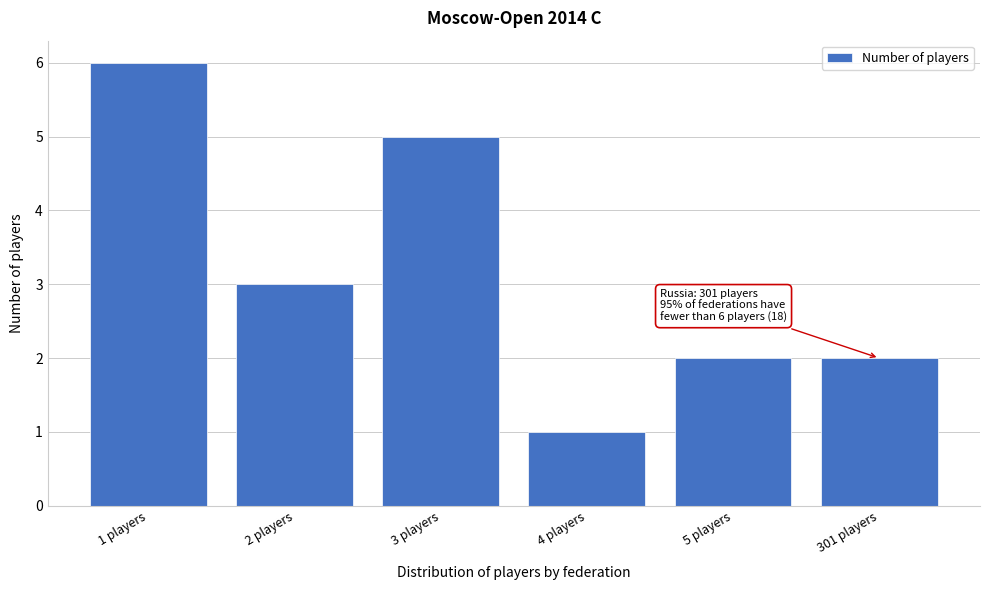

Reading right to left, what are all the values shown in this chart?

301 players=2	5 players=2	4 players=1	3 players=5	2 players=3	1 players=6